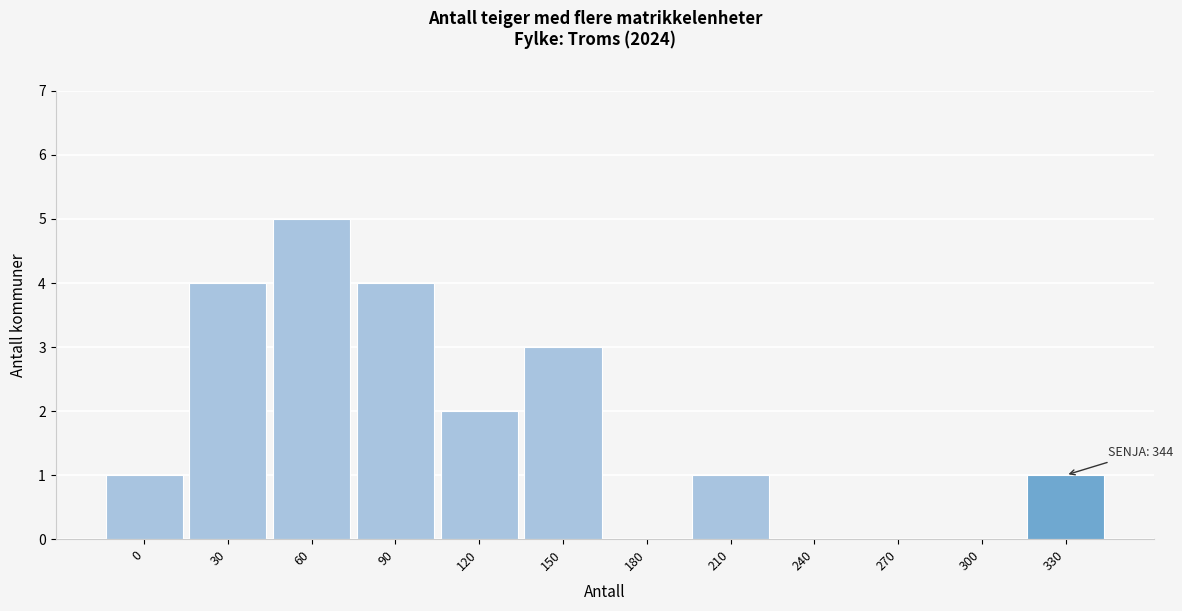

Reading left to right, what are all the values shown in this chart?

0=1	30=4	60=5	90=4	120=2	150=3	180=0	210=1	240=0	270=0	300=0	330=1